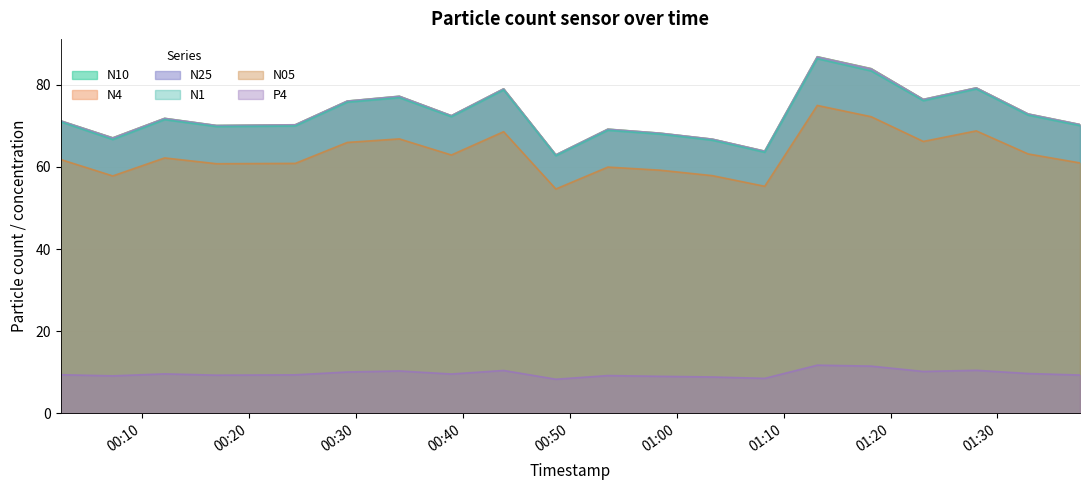

Read the N1 value at 2023-02-17T00:58:26.

68.0